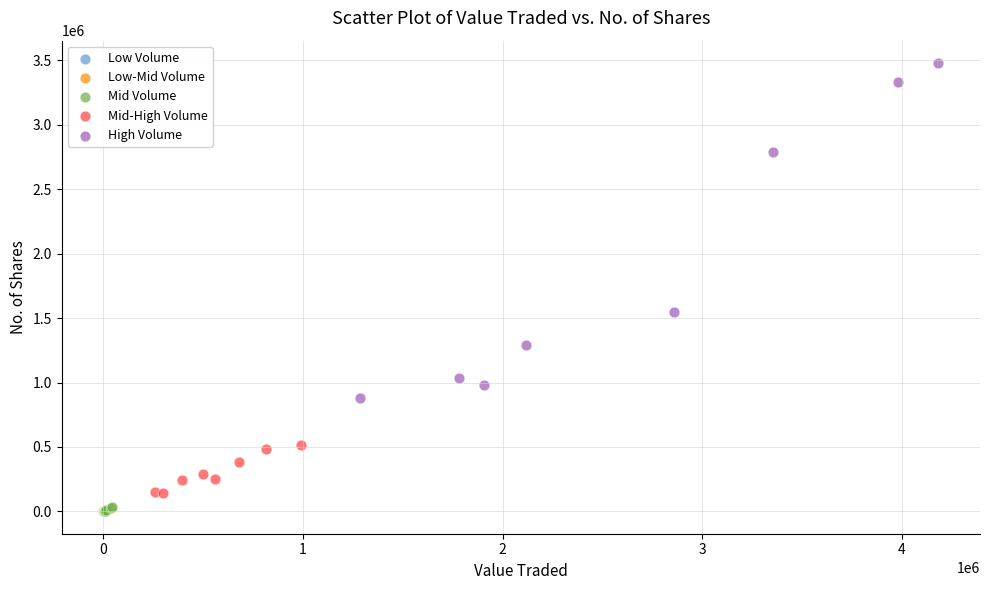

Which series has the widest spread of Y values?

High Volume